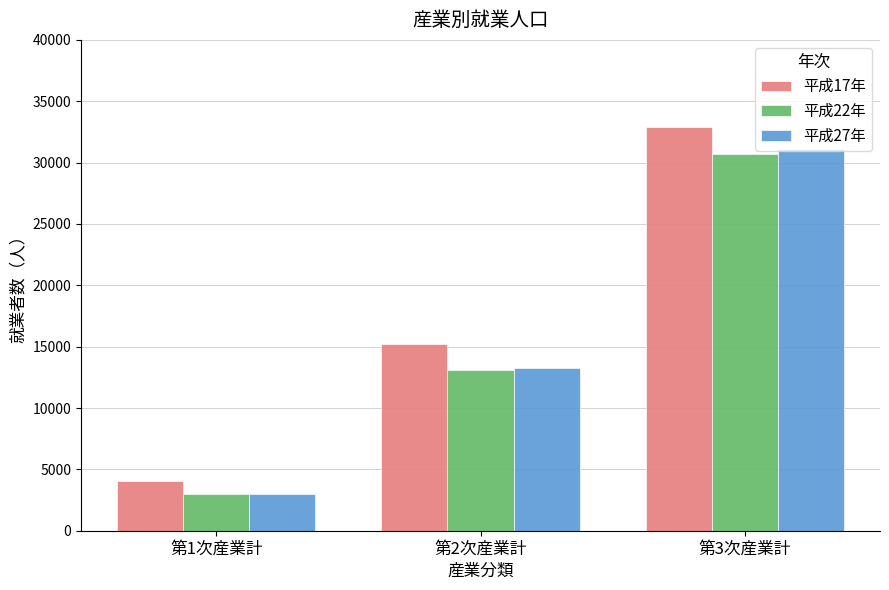

Reading right to left, what are all the values shown in this chart?

平成17年: 32923	15185	4090
平成22年: 30719	13125	2982
平成27年: 31109	13276	2969